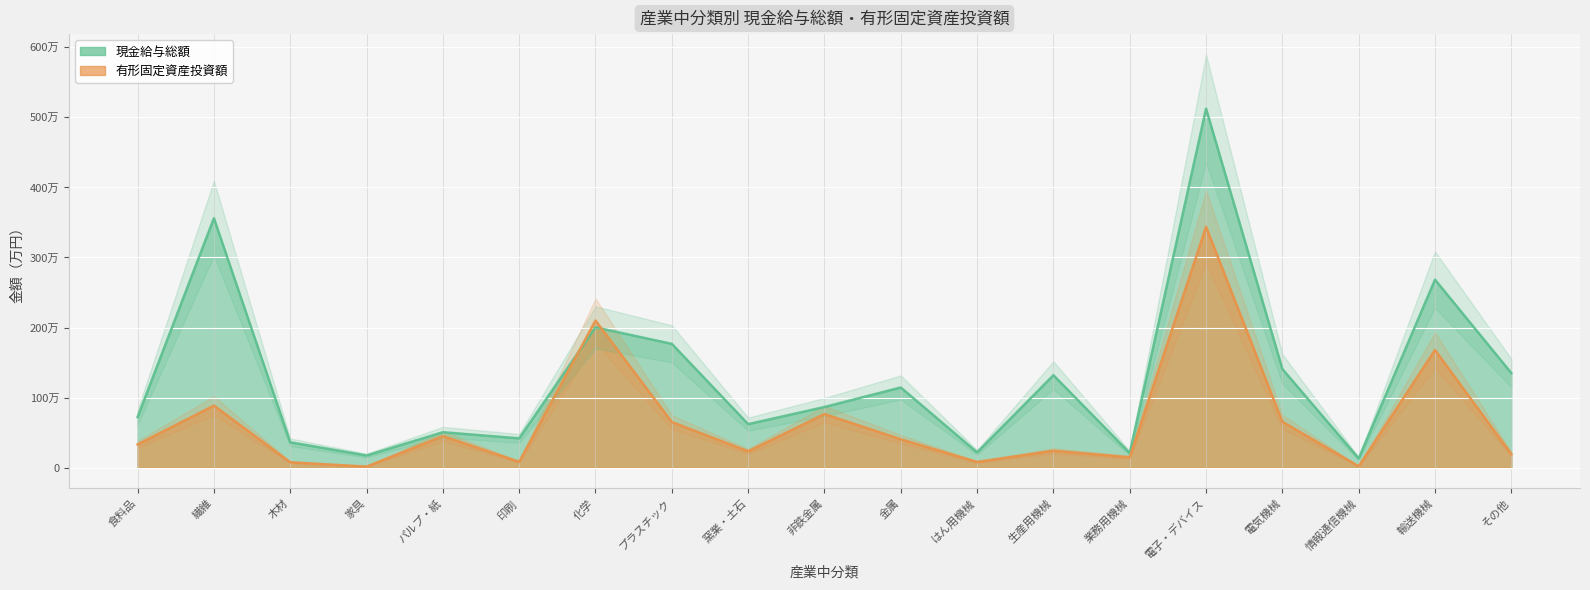

True or false: 現金給与総額 has a value of 1349674 at その他.

True